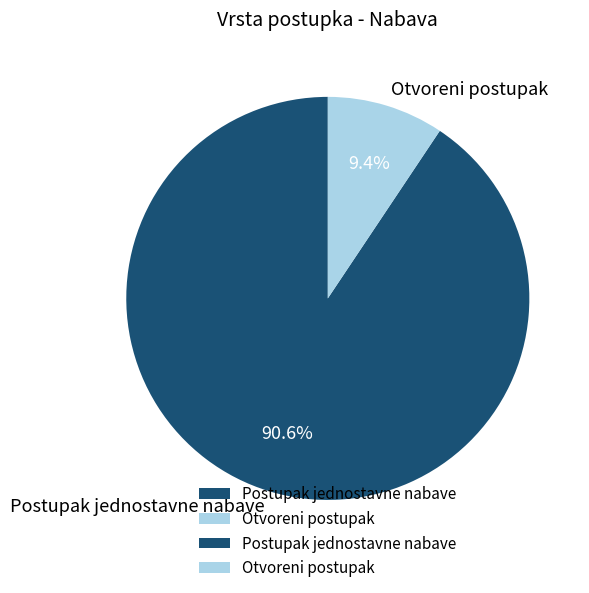

Which slice is the smallest?

Otvoreni postupak